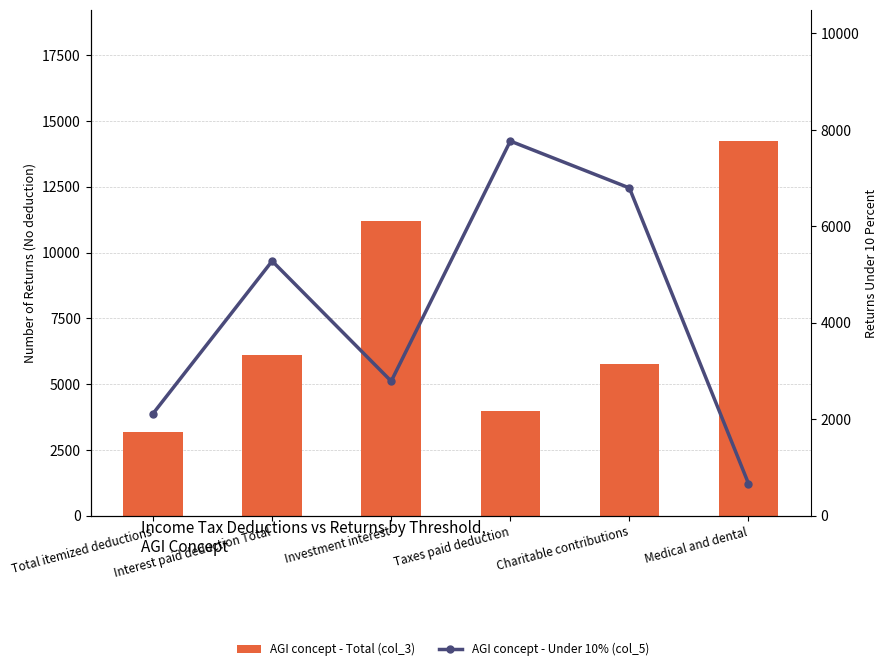

Reading right to left, extract all data points from this chart.

AGI concept - Total (col_3): Medical and dental=14239	Charitable contributions=5785	Taxes paid deduction=3967	Investment interest=11204	Interest paid deduction Total=6109	Total itemized deductions=3198
AGI concept - Under 10% (col_5): Medical and dental=670	Charitable contributions=6797	Taxes paid deduction=7769	Investment interest=2791	Interest paid deduction Total=5282	Total itemized deductions=2120